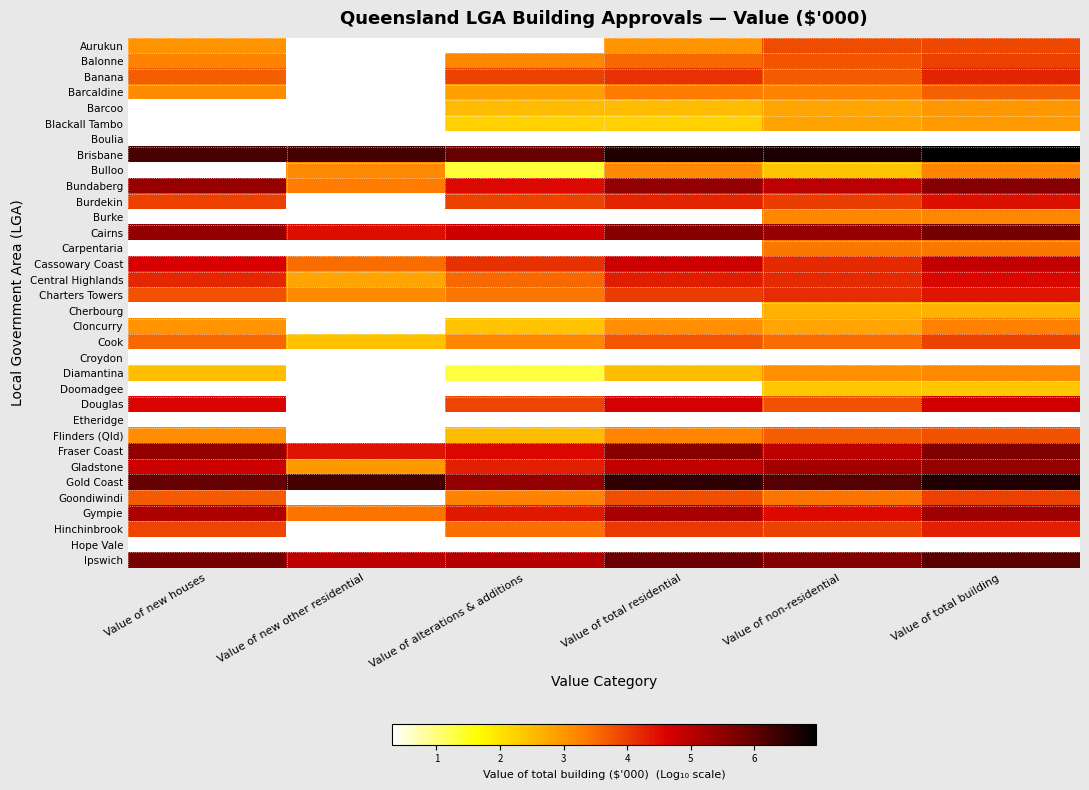

List the series in order of their peak value, highest first.

Brisbane, Gold Coast, Ipswich, Cairns, Fraser Coast, Bundaberg, Gladstone, Gympie, Cassowary Coast, Douglas, Central Highlands, Burdekin, Charters Towers, Hinchinbrook, Banana, Balonne, Goondiwindi, Cook, Aurukun, Flinders (Qld), Barcaldine, Carpentaria, Cloncurry, Bulloo, Burke, Diamantina, Barcoo, Blackall Tambo, Cherbourg, Doomadgee, Boulia, Croydon, Etheridge, Hope Vale